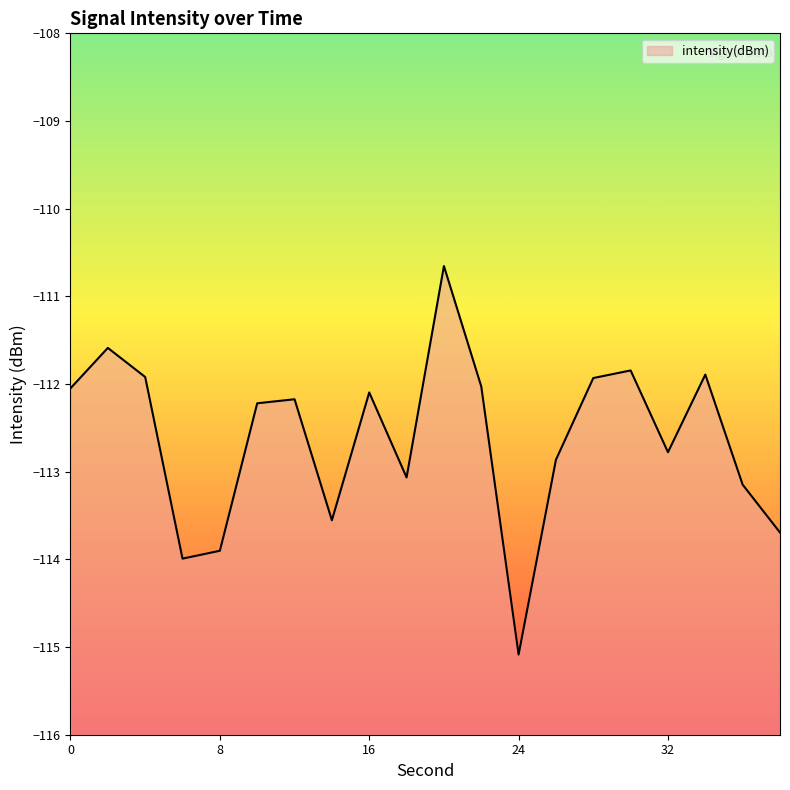

Is it true that the value at 4 is -111.9?

True